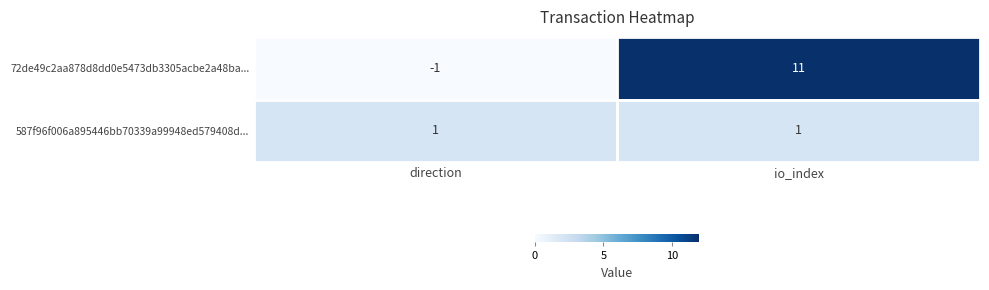

Which series has the largest range (max minus min)?

72de49c2aa878d8dd0e5473db3305acbe2a48ba...